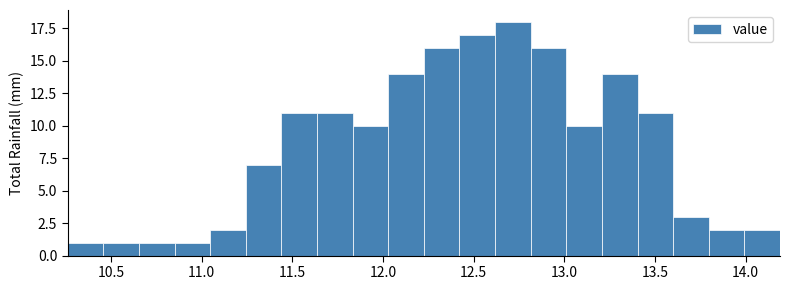

Read against the x-axis, roughly where is the centre of the tallest bar?

12.70